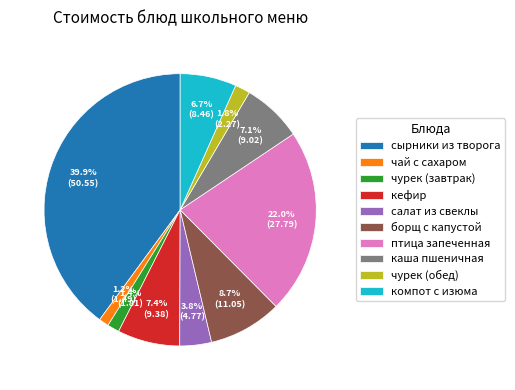

Which slice is the largest?

сырники из творога